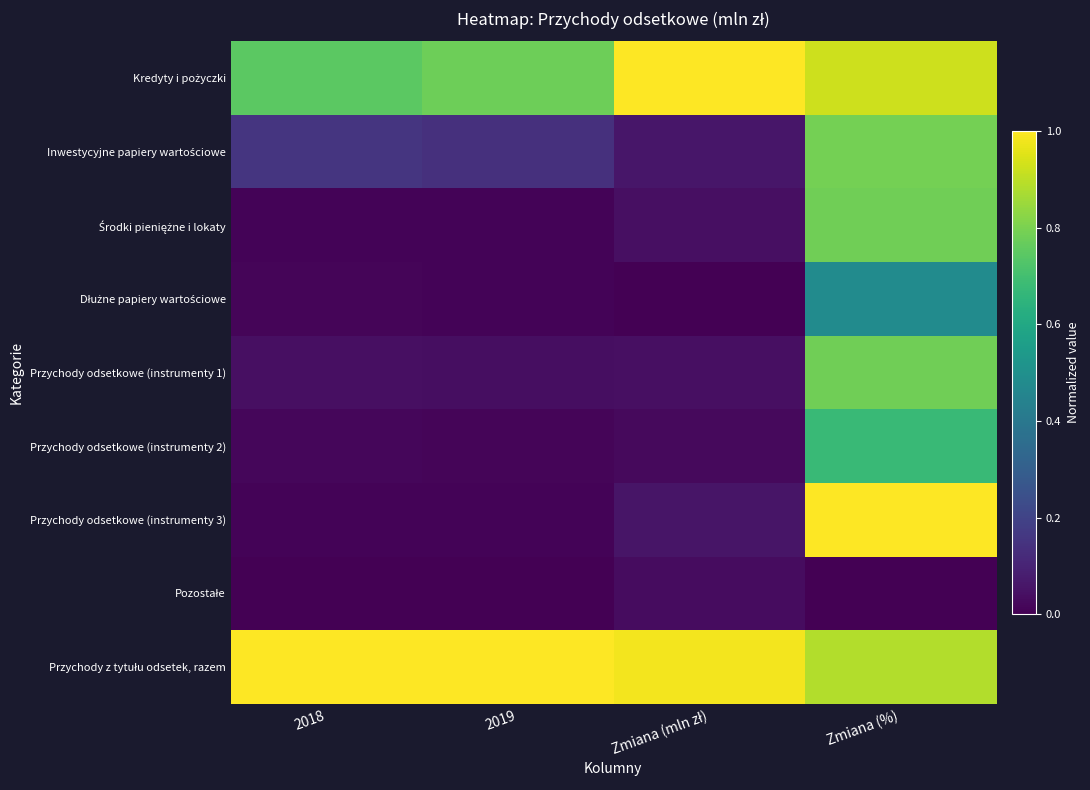

List the series in order of their peak value, highest first.

Kredyty i pożyczki, Przychody odsetkowe (instrumenty 3), Przychody z tytułu odsetek, razem, Inwestycyjne papiery wartościowe, Środki pieniężne i lokaty, Przychody odsetkowe (instrumenty 1), Przychody odsetkowe (instrumenty 2), Dłużne papiery wartościowe, Pozostałe